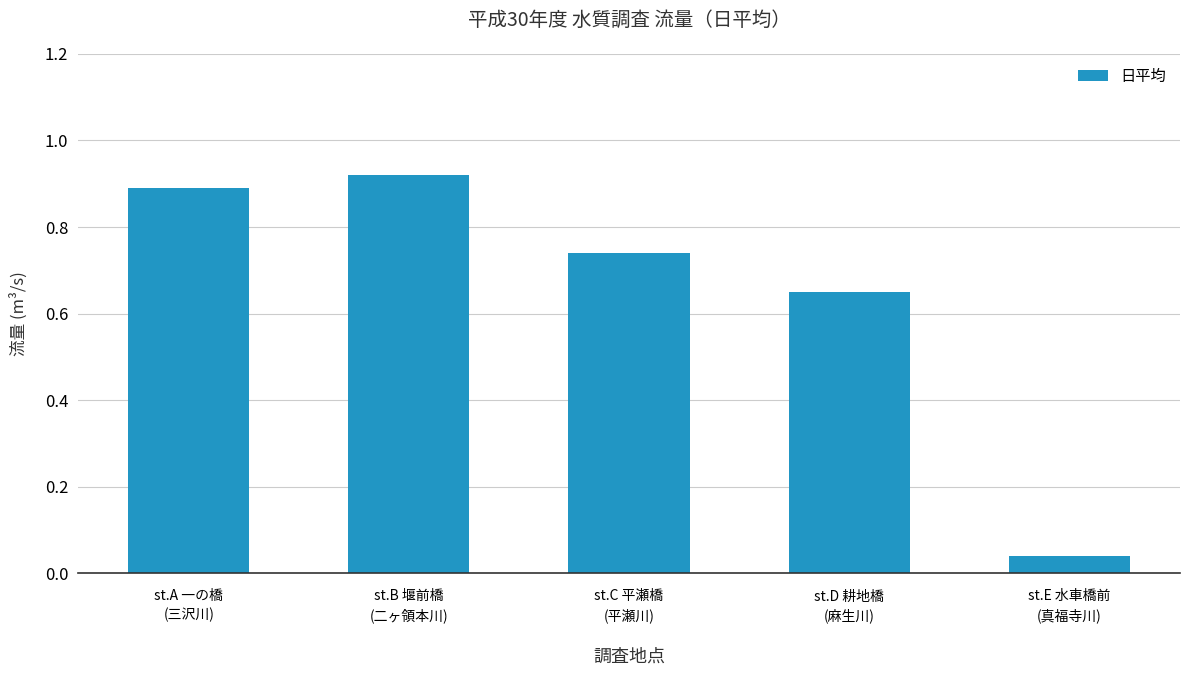

What is the sum of all values?

3.2